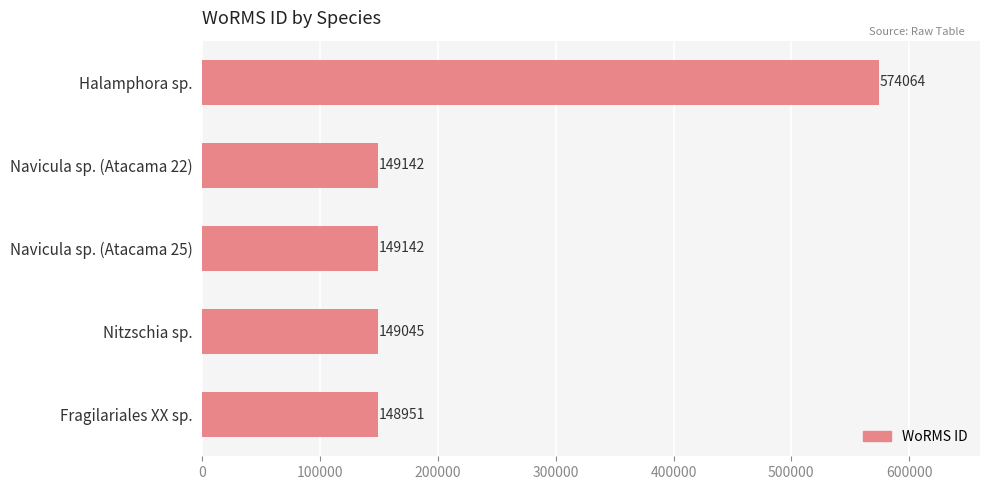

Reading top to bottom, extract all data points from this chart.

Halamphora sp.=574064	Navicula sp. (Atacama 22)=149142	Navicula sp. (Atacama 25)=149142	Nitzschia sp.=149045	Fragilariales XX sp.=148951